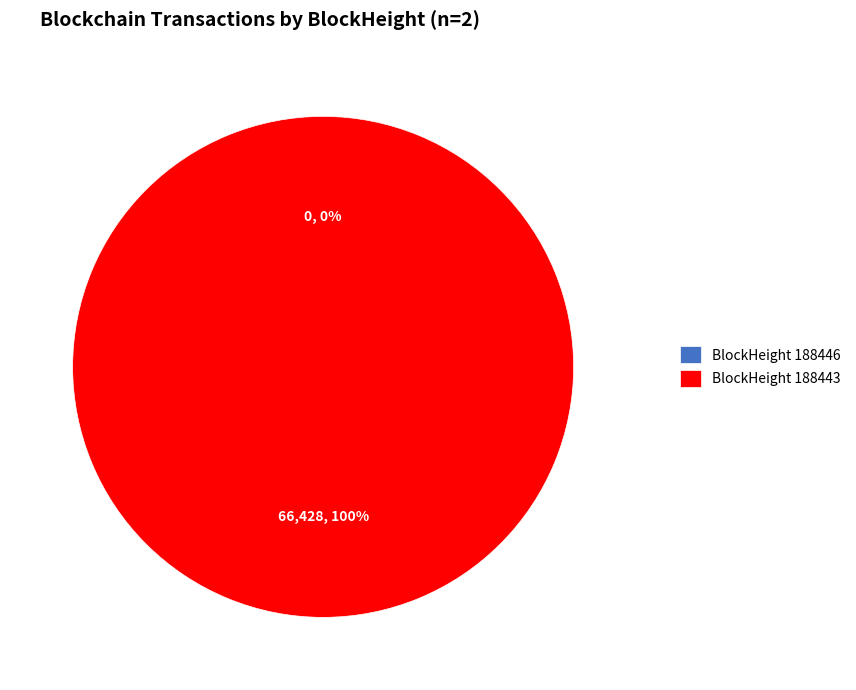

How many segments does this pie chart have?

2